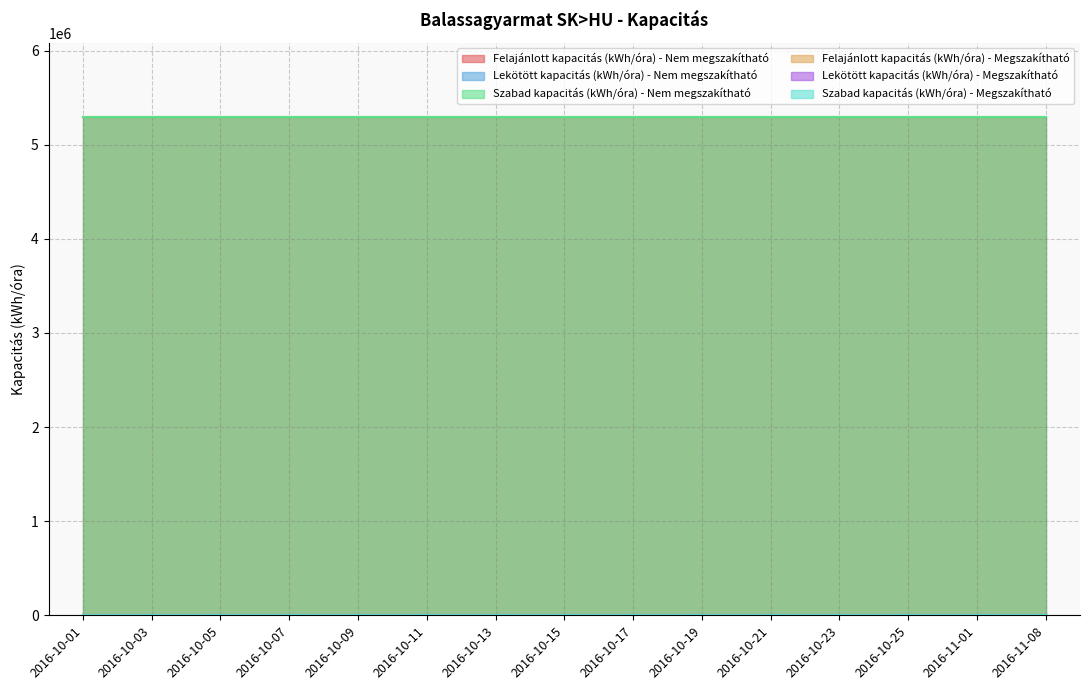

How many lines are shown in the chart?

6